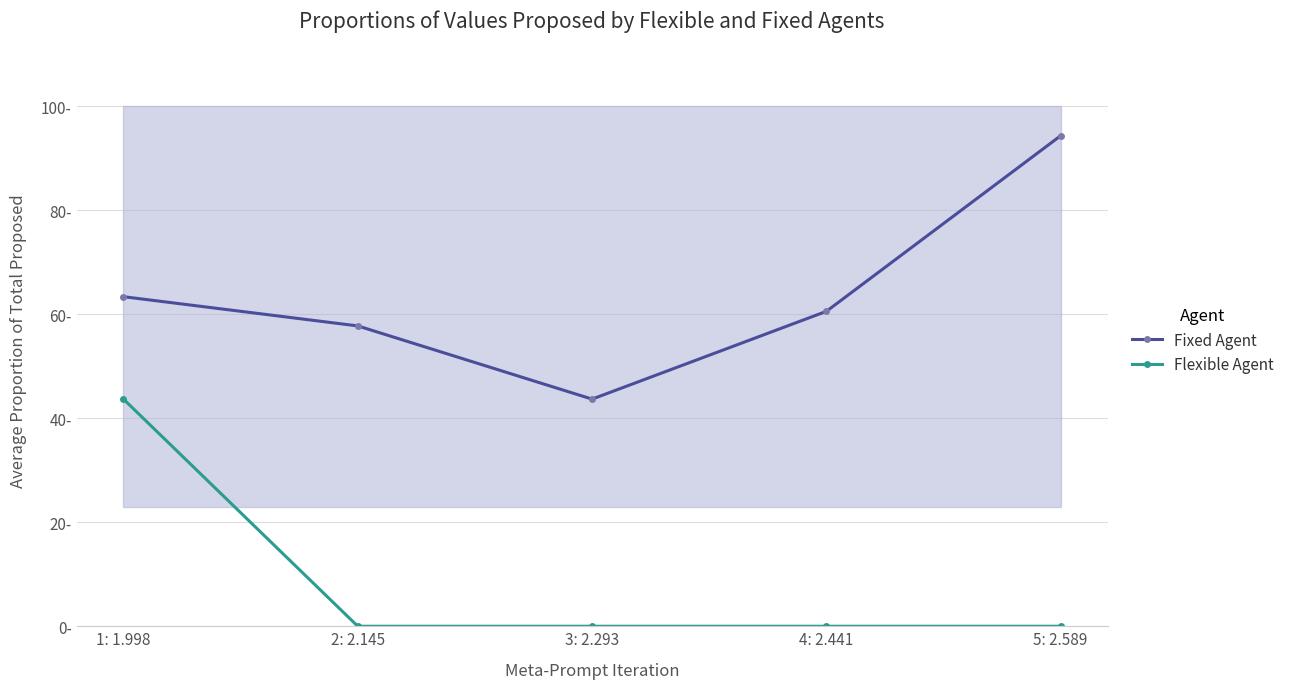

Rank the categories by Fixed Agent value from highest to lowest.

5: 2.589, 1: 1.998, 4: 2.441, 2: 2.145, 3: 2.293